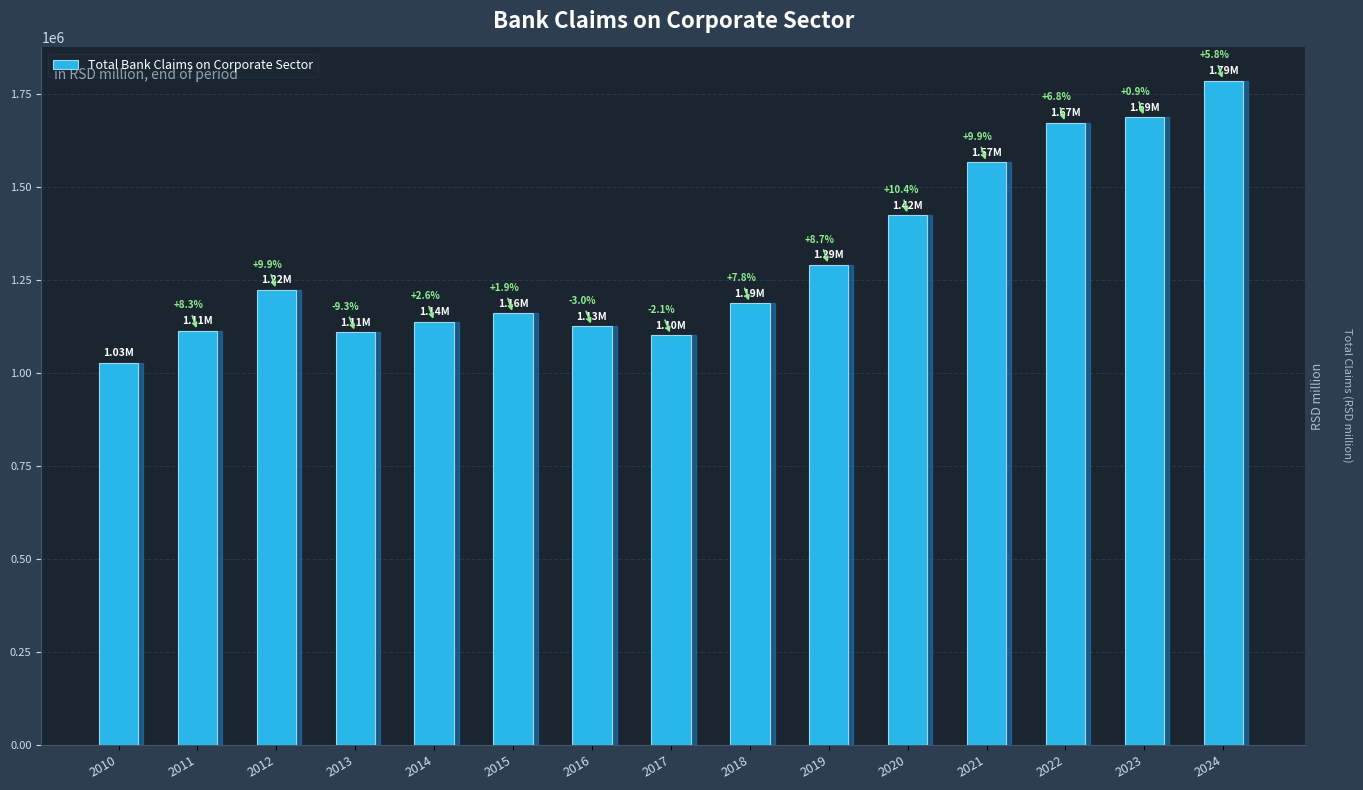

What is the change in value from 2013 to 2016?

+16061.5